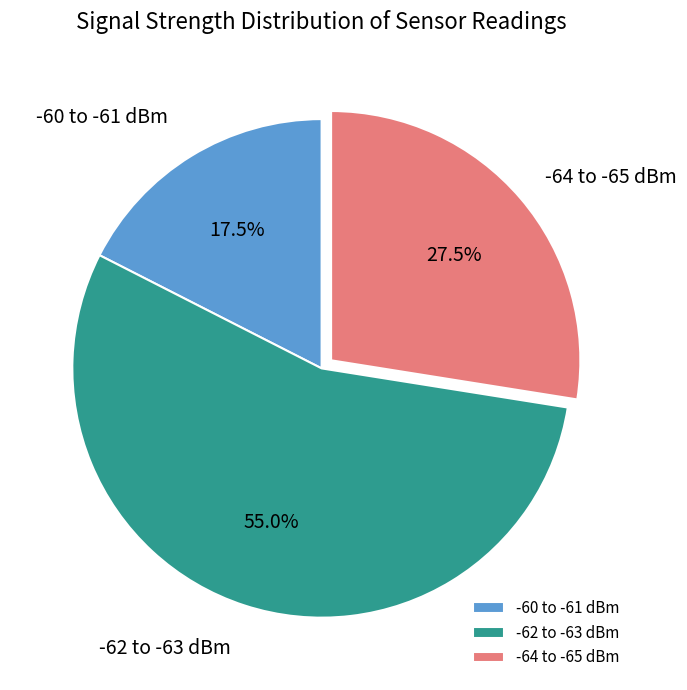

Combined, what portion of the pie is -64 to -65 dBm and -62 to -63 dBm?

82.5%